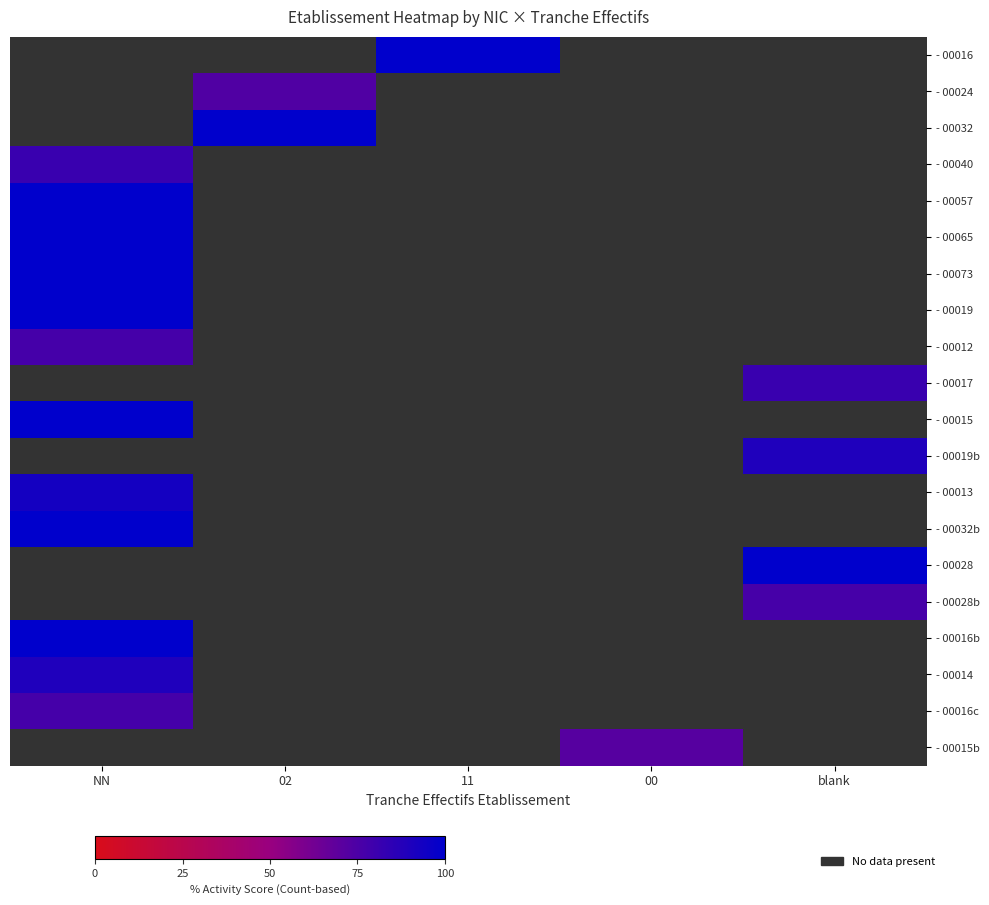

Which category has the highest value in the - 00073 series?

NN